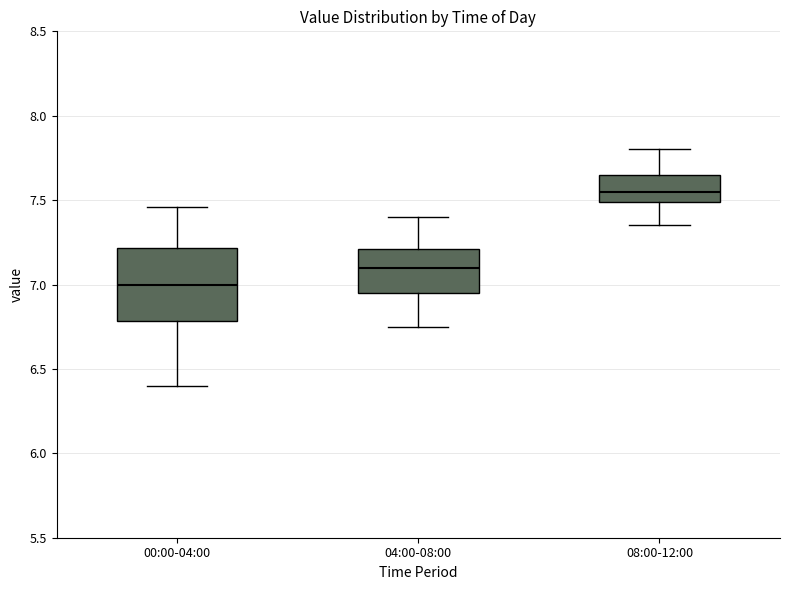

Reading left to right, read every box against the y-axis: the position of its median line, the range the box covers, and the ends of its whiskers. The values are not printed on the chart, so give them approximately, as read against the axis.

00:00-04:00: median 7.00, box 6.80 to 7.20, whiskers 6.40 to 7.45
04:00-08:00: median 7.10, box 6.95 to 7.20, whiskers 6.75 to 7.40
08:00-12:00: median 7.55, box 7.50 to 7.65, whiskers 7.35 to 7.80